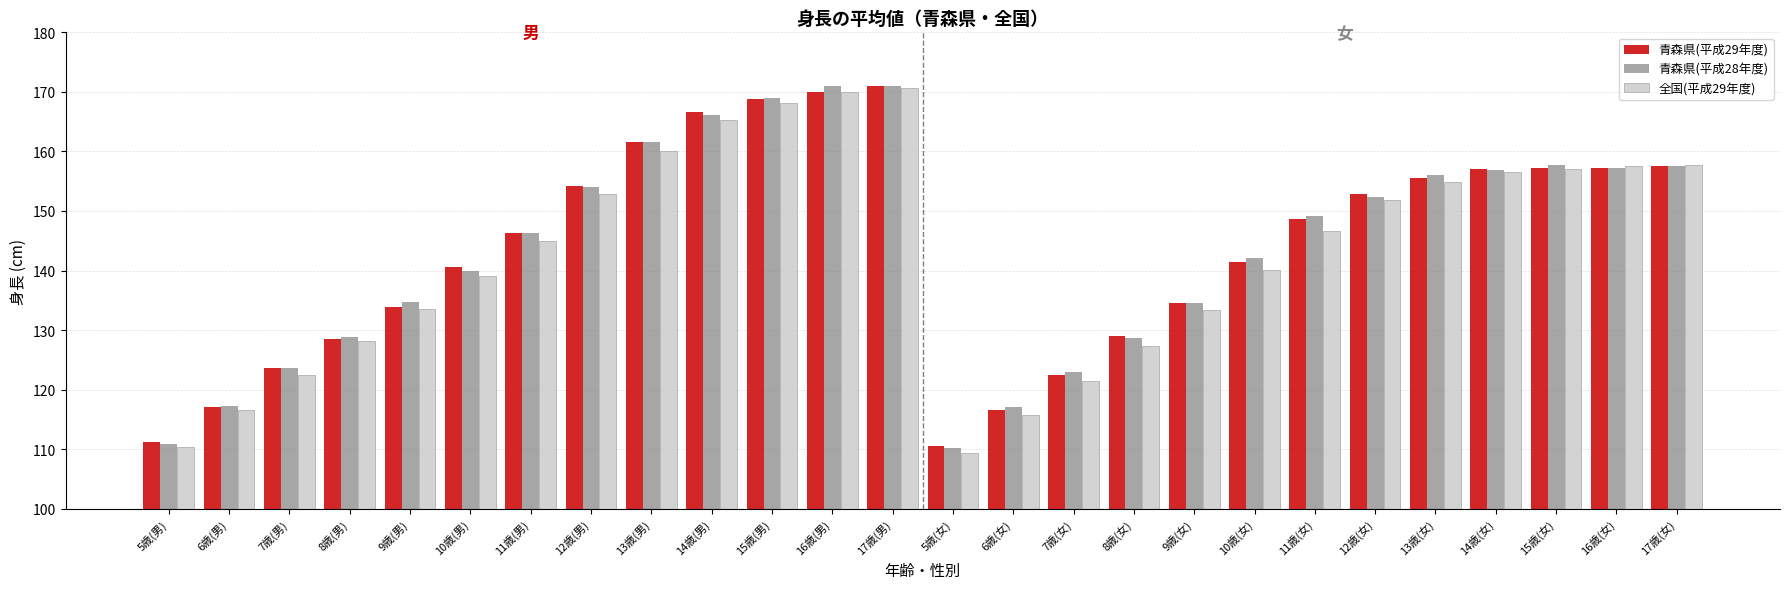

Is it true that 青森県(平成28年度) equals 105.3 at 15歳(男)?

False